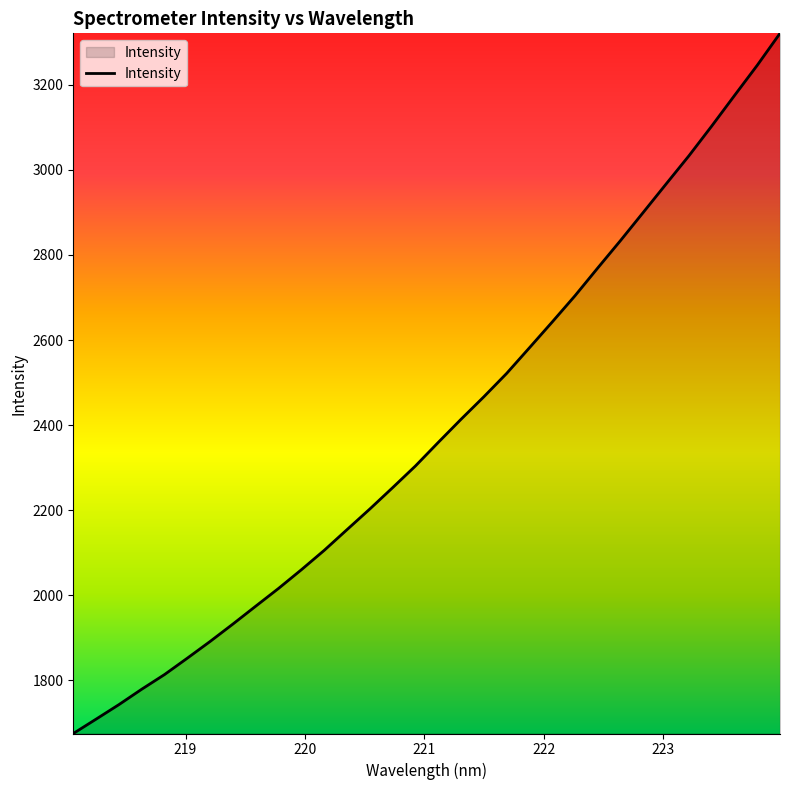

What is the maximum value shown in the chart?

3321.5